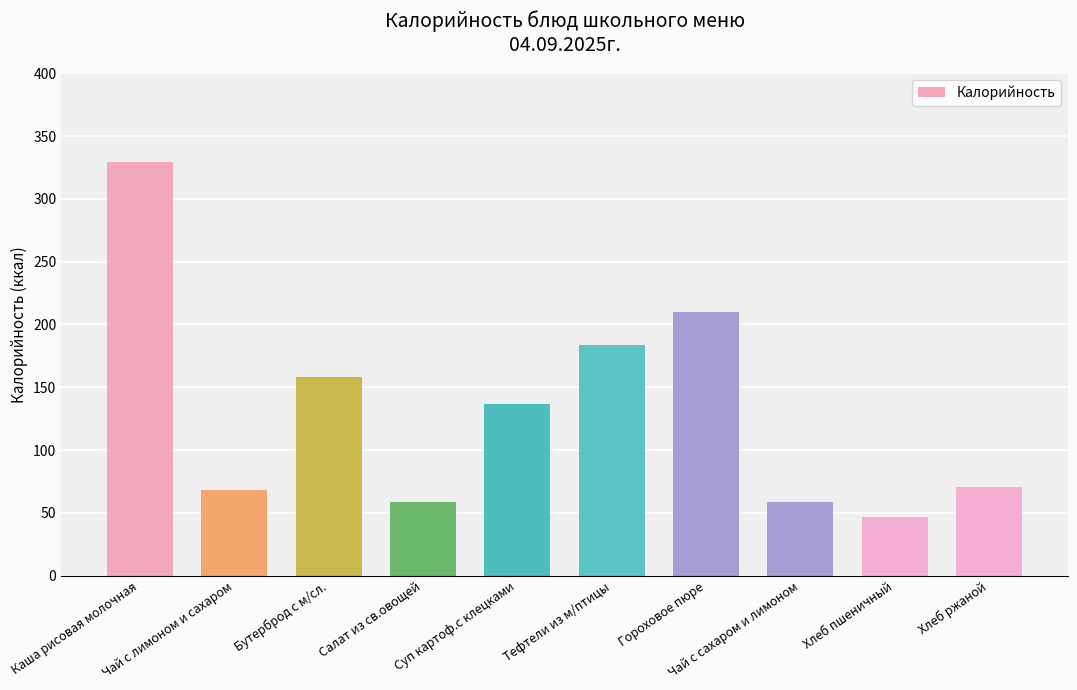

What is the change in value from Чай с сахаром и лимоном to Хлеб ржаной?

+12.0